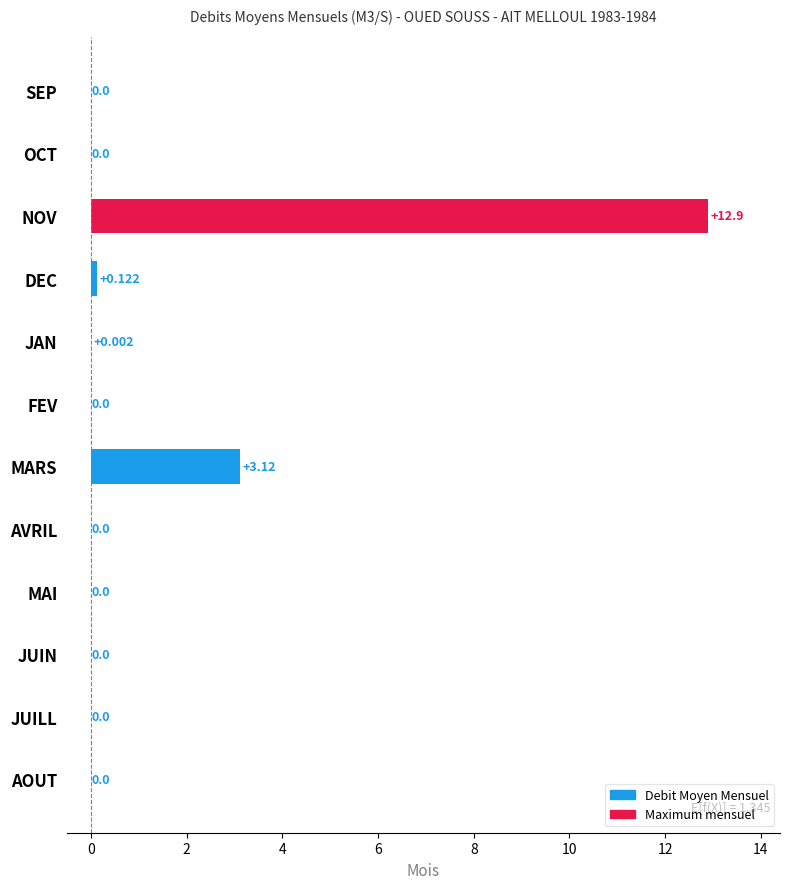

Does the chart contain stacked bars?

No